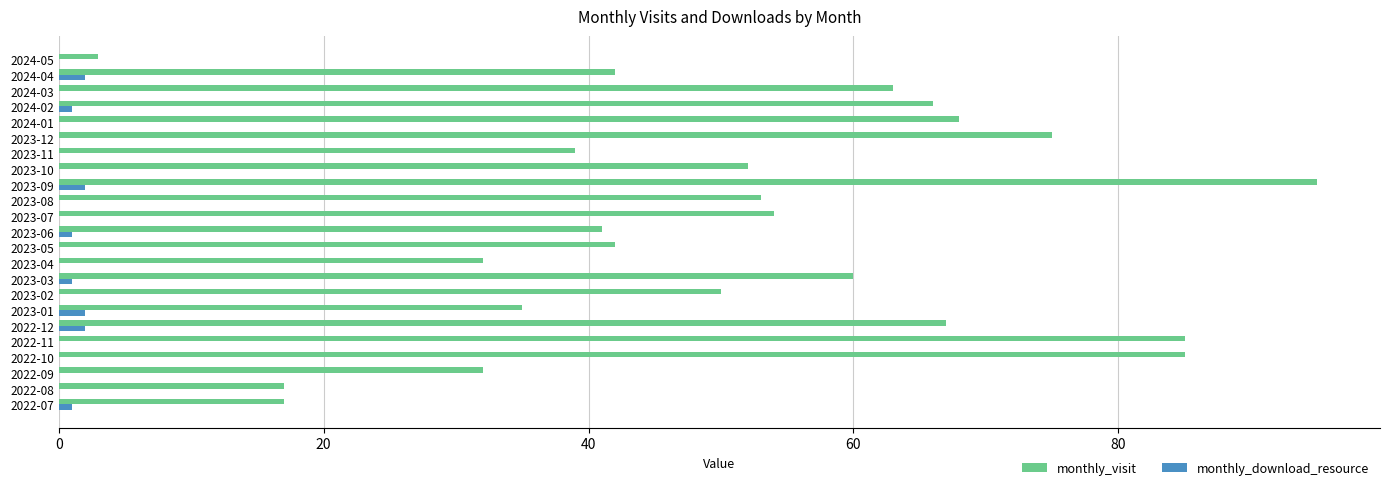

What is the total value across all series at 2024-05?

3